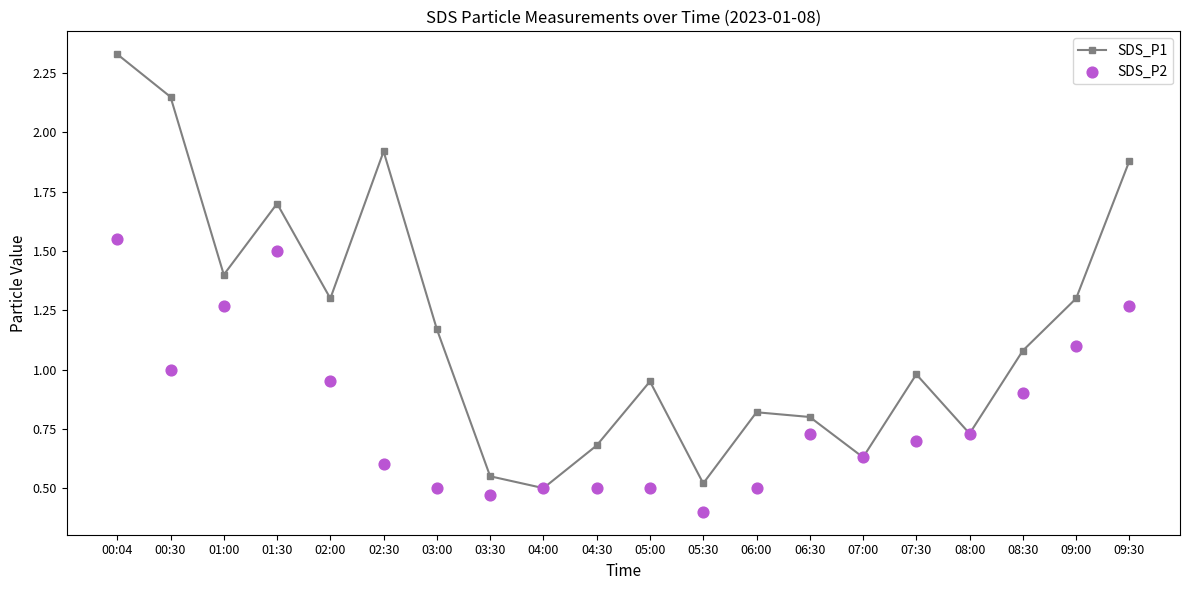

Which series has the largest total across all categories?

SDS_P1